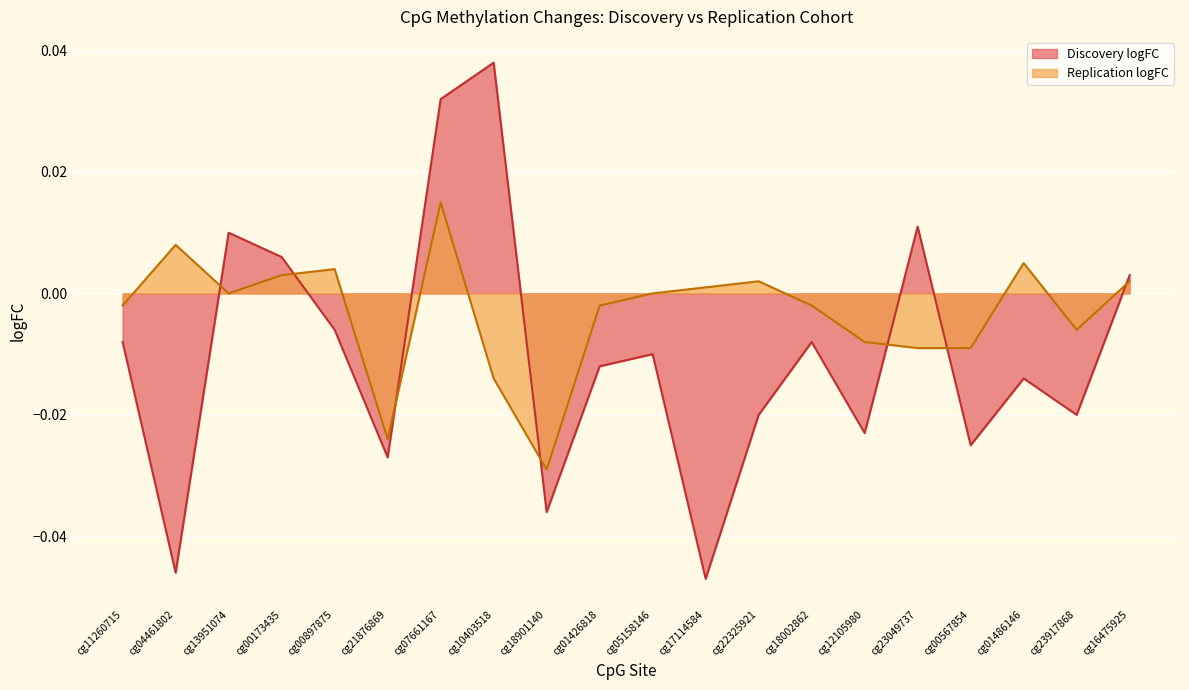

True or false: Replication logFC has a value of -0.0 at cg18002862.

False